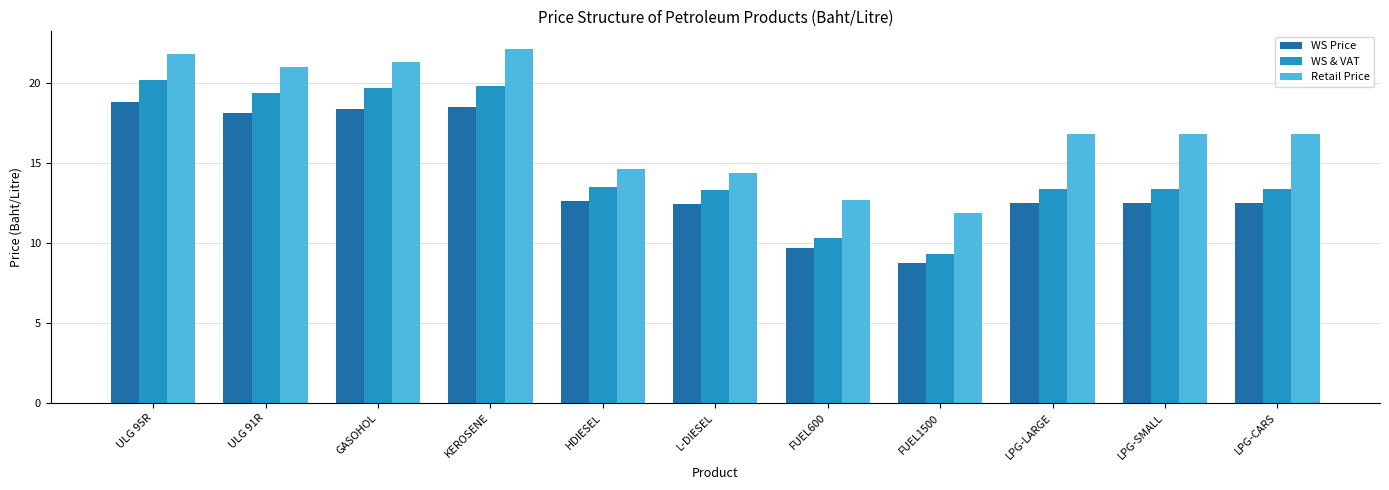

Rank the series by their average value, from lowest to highest.

WS Price, WS & VAT, Retail Price